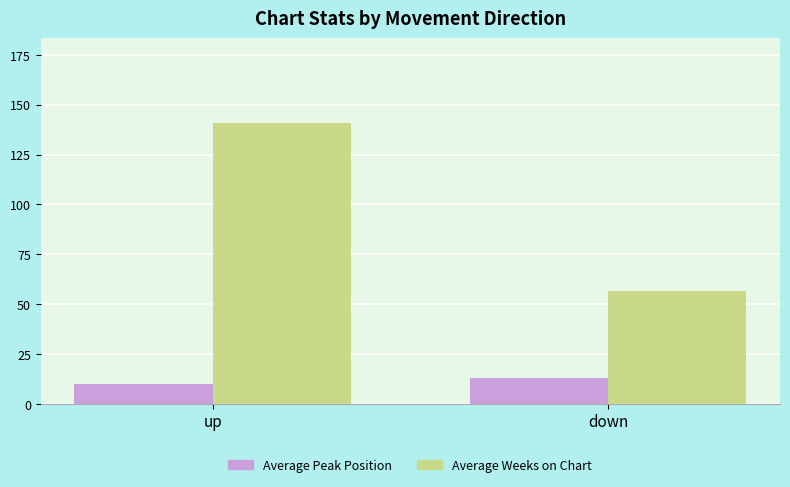

What is the average value of the Average Weeks on Chart series?

98.8